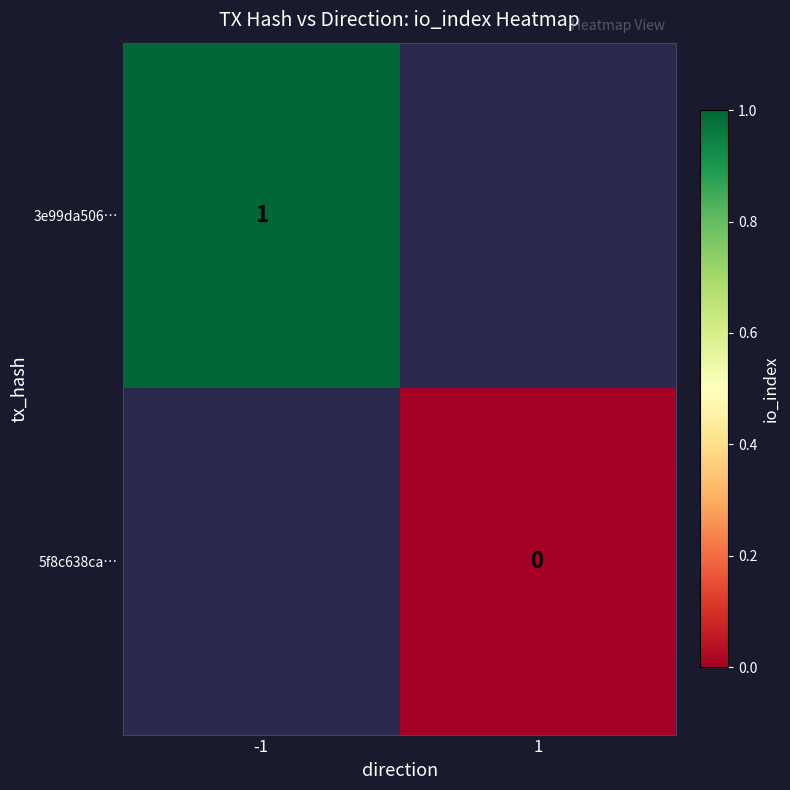

Is the value of 5f8c638ca… at 1 greater than the value of 3e99da506… at -1?

No